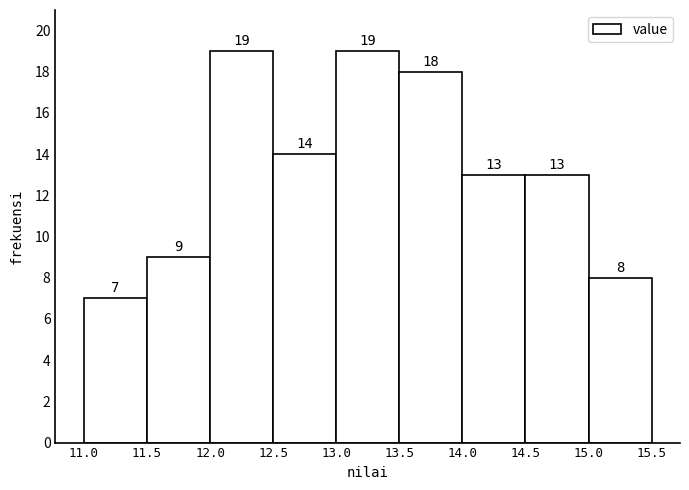

Reading left to right, transcribe this chart: for each bar, give the range it covers on the x-axis and its height.

11.0 to 11.5: 7
11.5 to 12.0: 9
12.0 to 12.5: 19
12.5 to 13.0: 14
13.0 to 13.5: 19
13.5 to 14.0: 18
14.0 to 14.5: 13
14.5 to 15.0: 13
15.0 to 15.5: 8